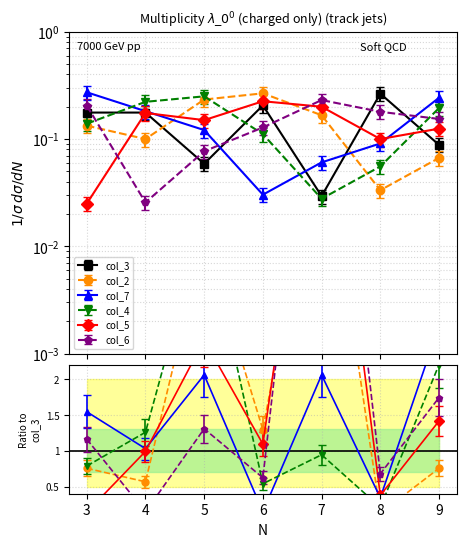

How many interior local peaks does the col_5 series have?

2